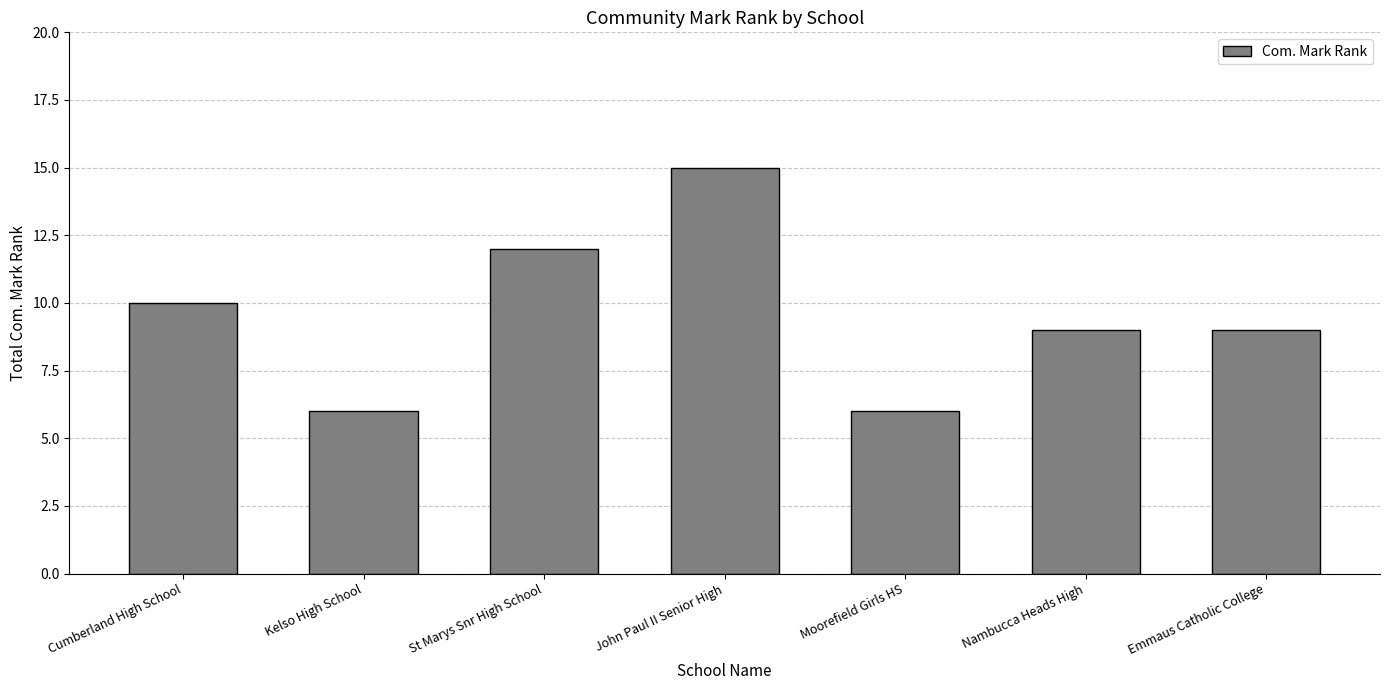

Between John Paul II Senior High and Cumberland High School, which is larger?

John Paul II Senior High